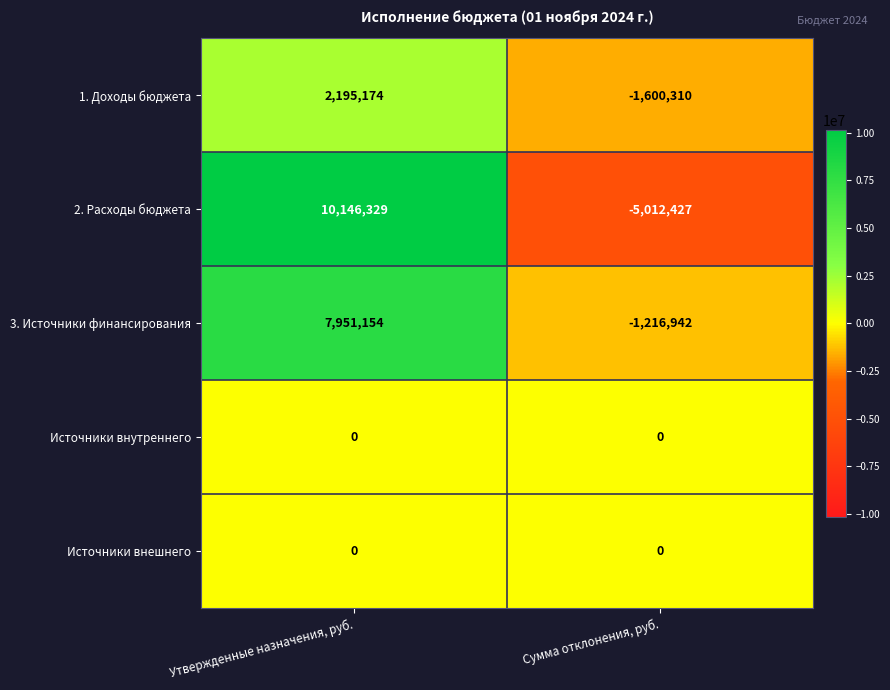

Reading left to right, transcribe all the data shown in this chart.

1. Доходы бюджета: 2195174	-1600310
2. Расходы бюджета: 10146329	-5012427
3. Источники финансирования: 7951154	-1216942
Источники внутреннего: 0	0
Источники внешнего: 0	0